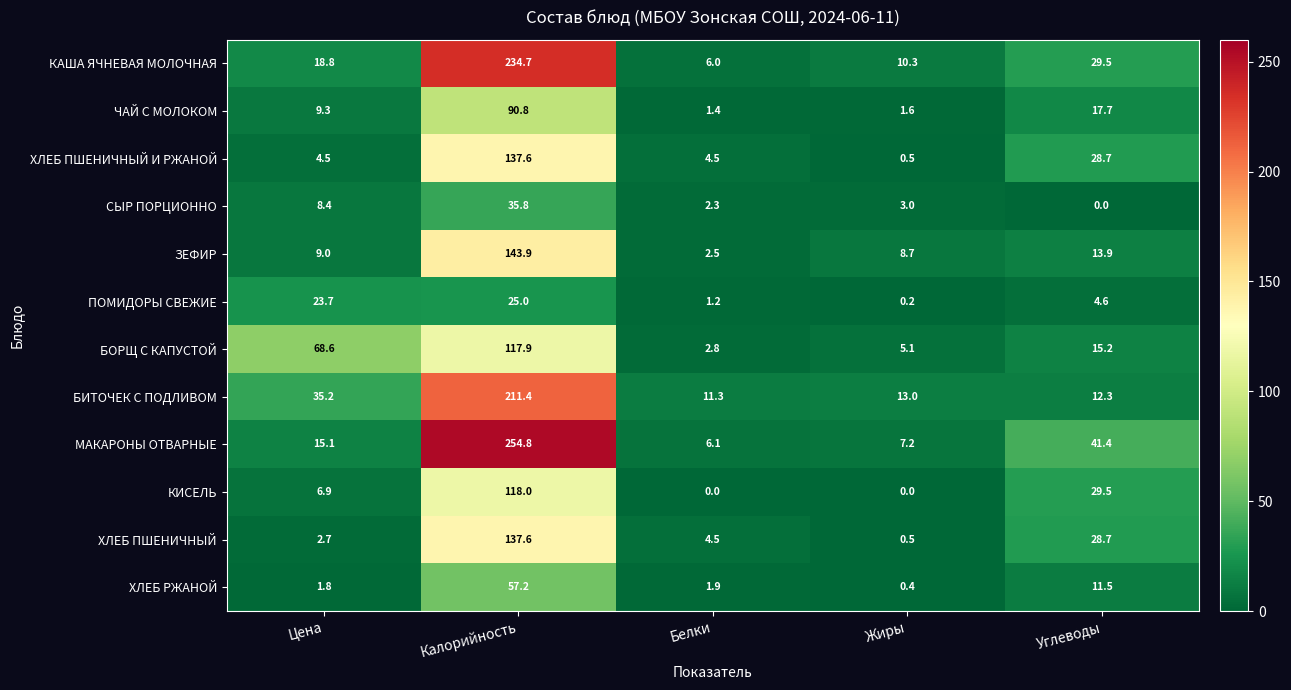

What is the difference between the maximum and minimum values in the ХЛЕБ ПШЕНИЧНЫЙ И РЖАНОЙ series?

137.1